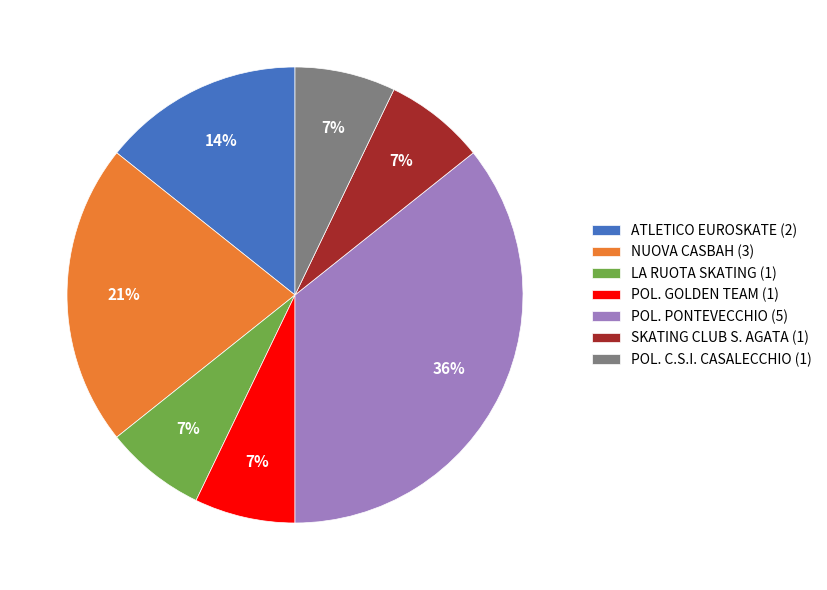

To the nearest percent, what is the average slice percentage?

14%